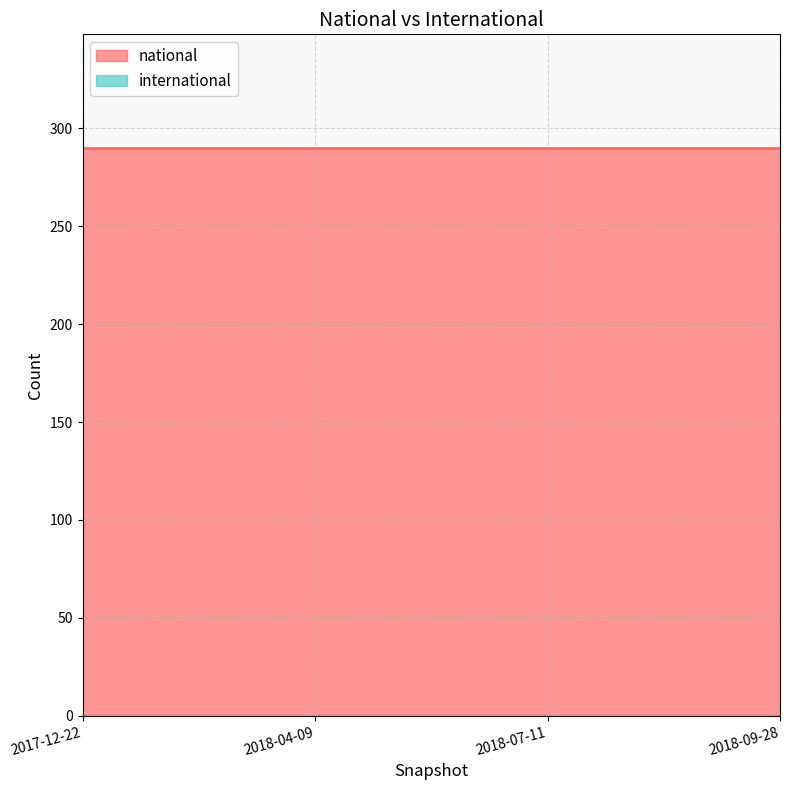

The national series shows 119 at 2018-09-28. True or false?

False